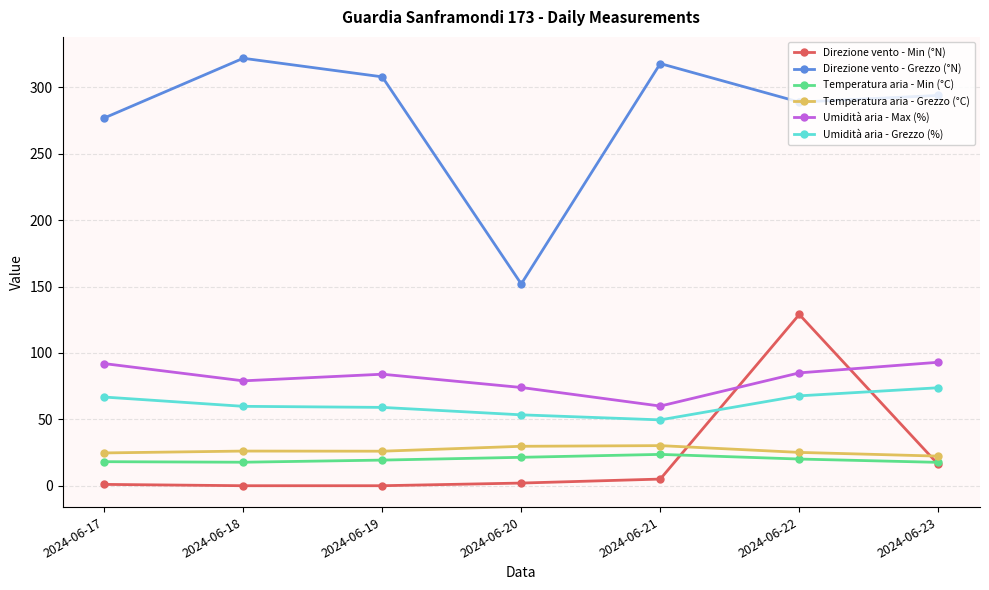

True or false: Temperatura aria - Min (°C) has more than 0 interior local peaks.

True